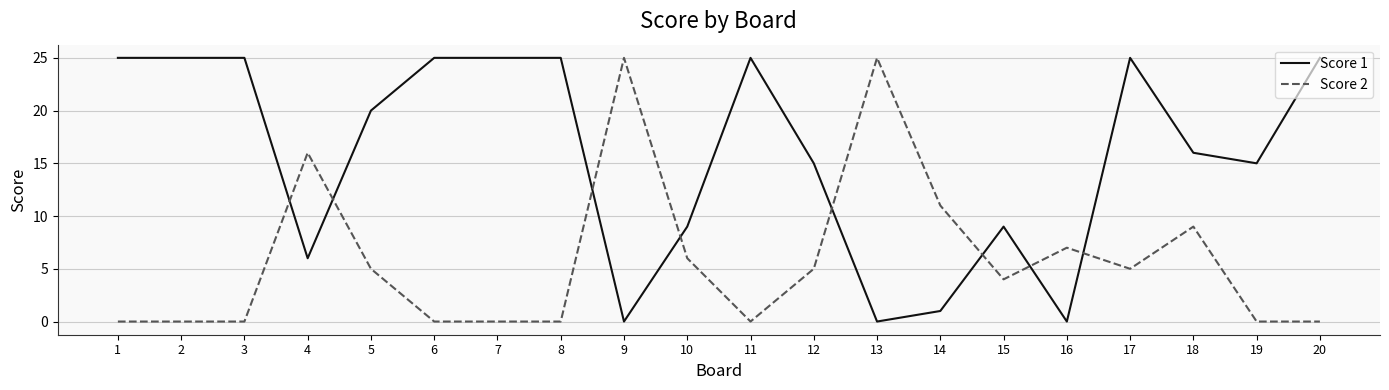

Which series has the largest total across all categories?

Score 1